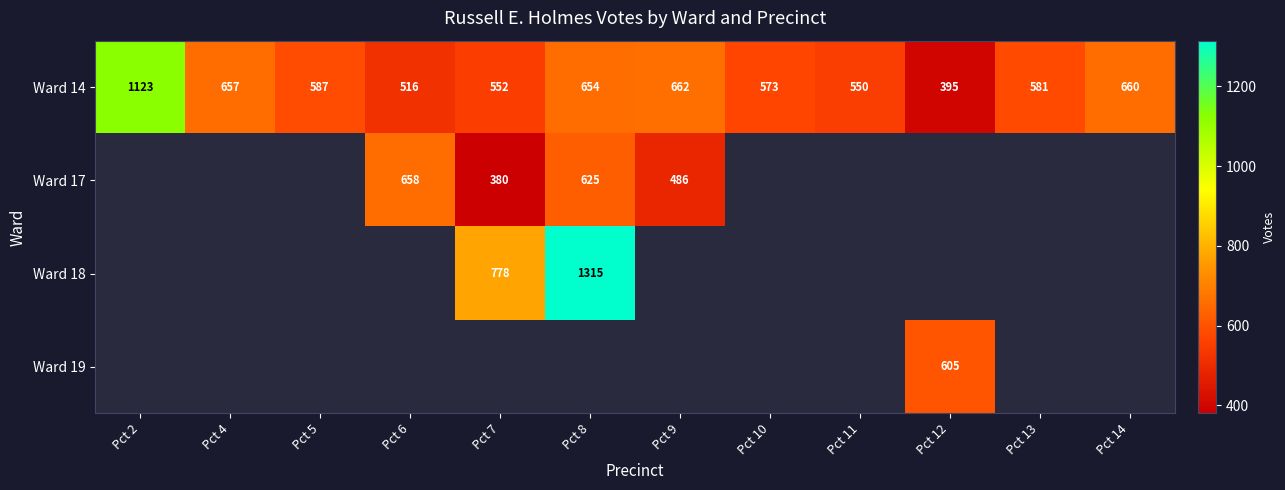

Is the value of Ward 17 at Pct 6 greater than the value of Ward 14 at Pct 13?

Yes